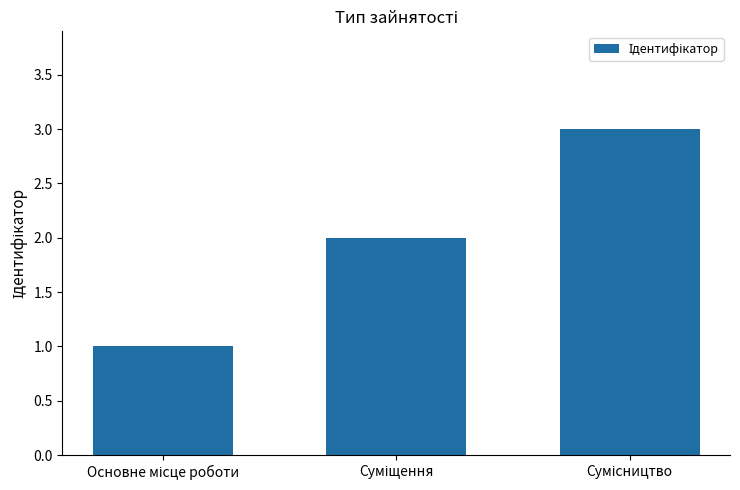

What is the sum of all values?

6